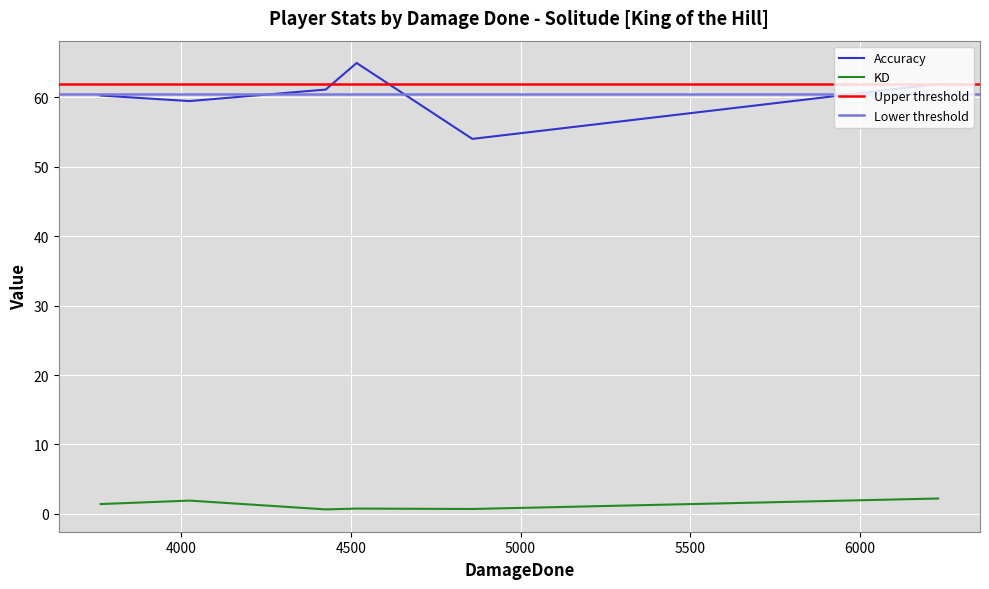

How many values in the Accuracy series are below 61?

3